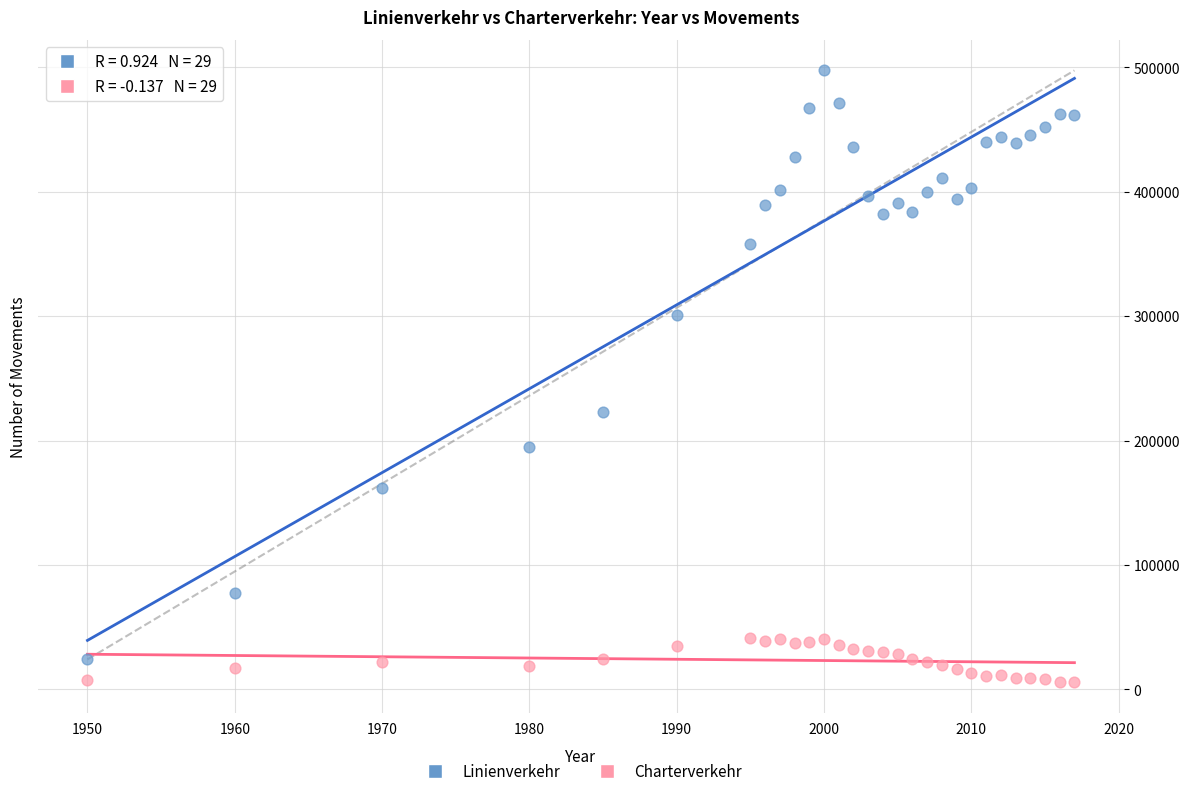

Which series contains the lowest Y value?

Charterverkehr